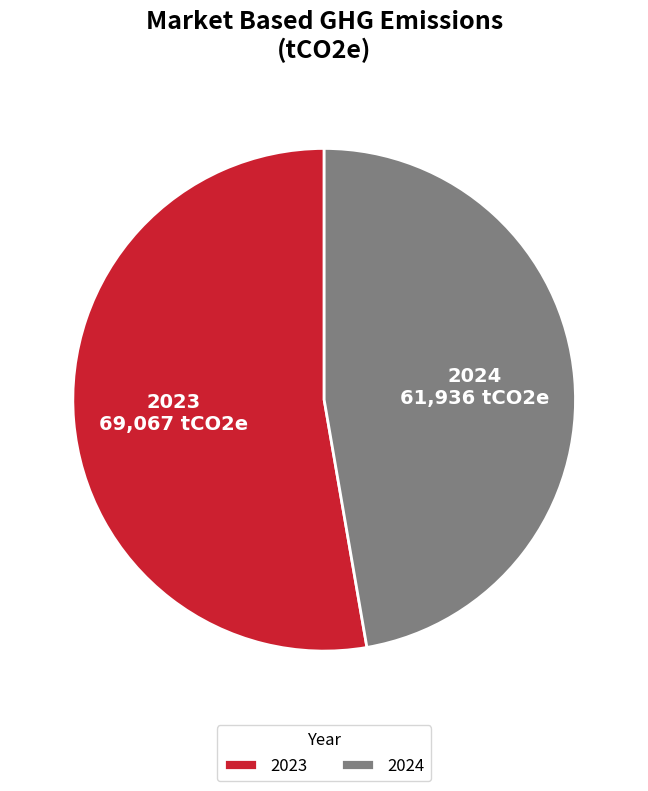

What is the largest slice in the pie chart?

2023